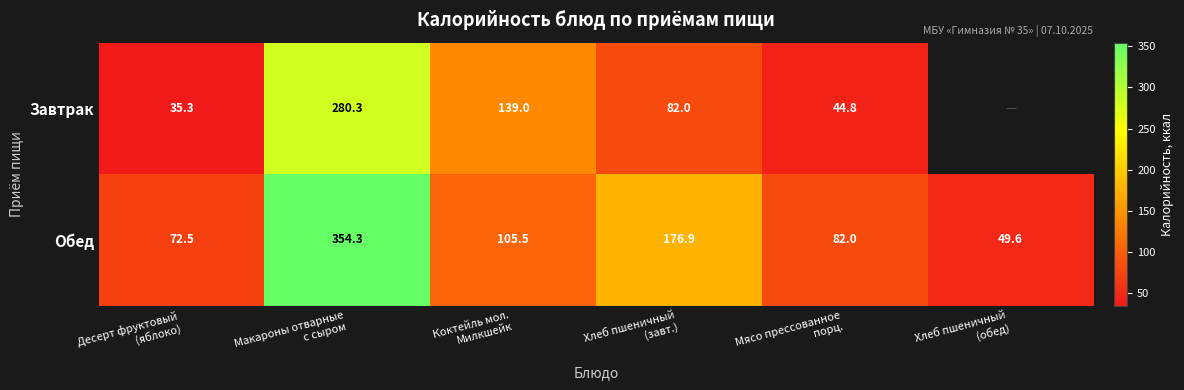

List the labels in order of Обед value, largest first.

Макароны отварные с сыром, Хлеб пшеничный (завт.), Коктейль мол. Милкшейк, Мясо прессованное порц., Десерт фруктовый (яблоко), Хлеб пшеничный (обед)